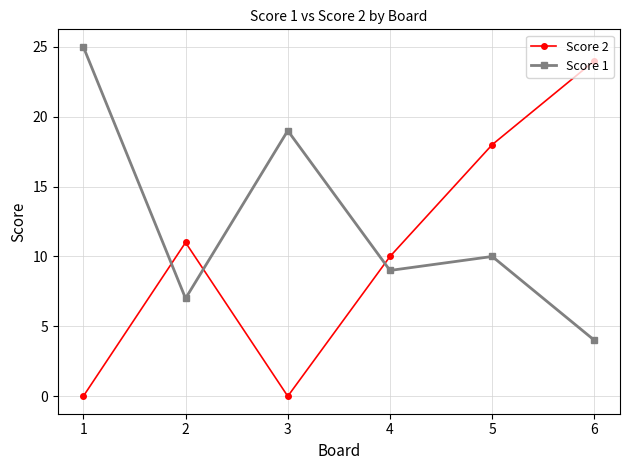

How many series are shown in this chart?

2